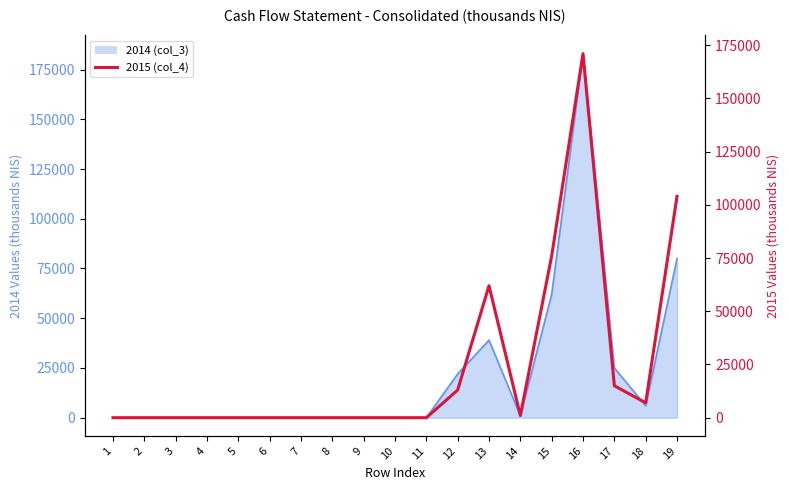

Reading left to right, transcribe all the data shown in this chart.

1=0	2=0	3=0	4=0	5=0	6=0	7=0	8=0	9=0	10=0	11=0	12=13000	13=62000	14=1000	15=76000	16=171000	17=15000	18=7000	19=104000